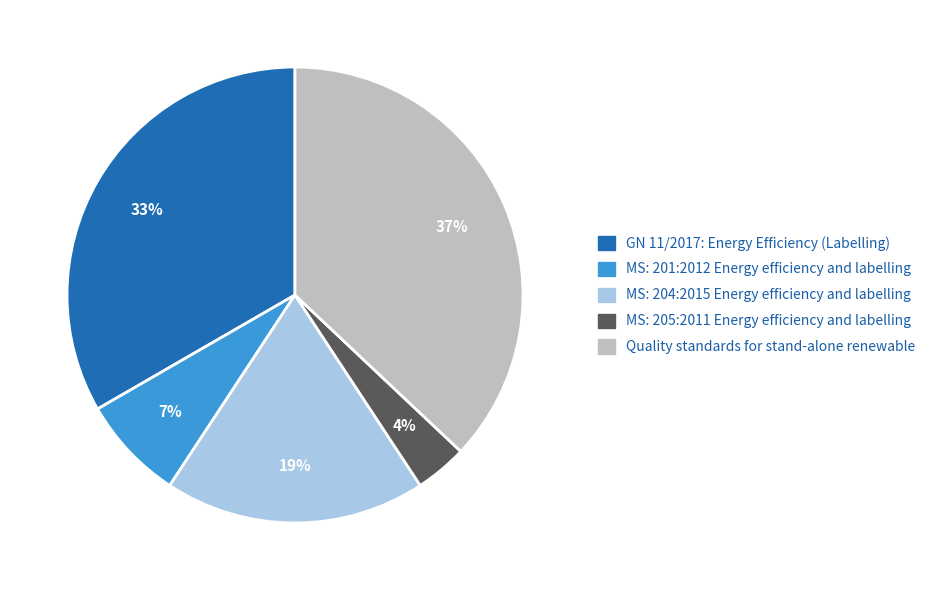

Is there any slice that represents more than half of the pie?

No